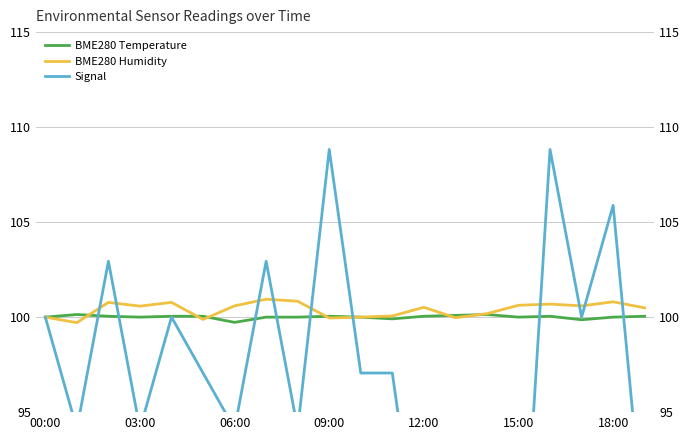

Read the BME280 Humidity value at 06:00.

100.6